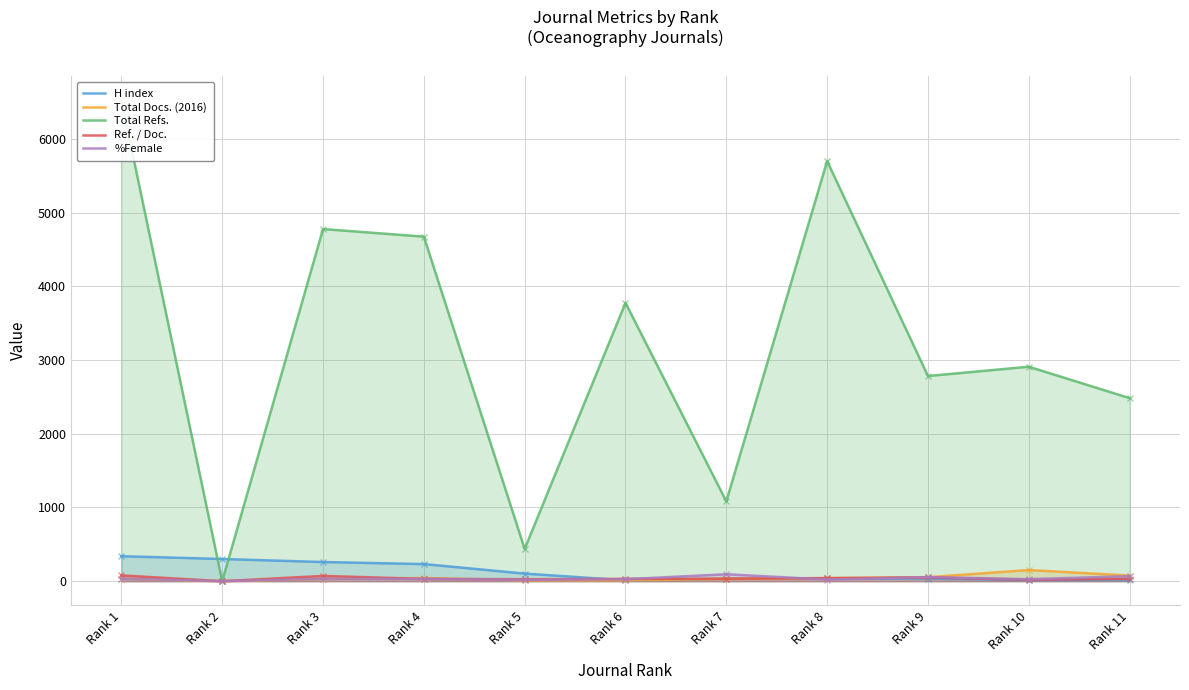

Which series has the widest spread of values?

Total Refs.